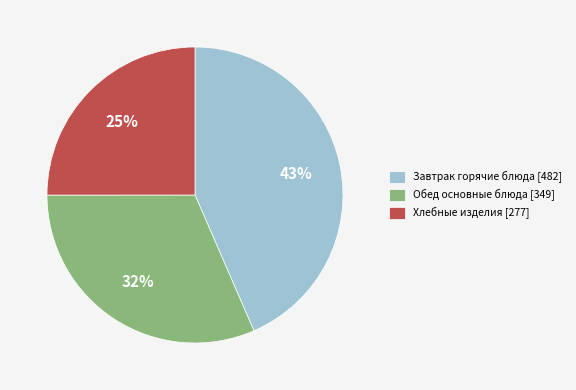

What percentage is the Хлебные изделия [277] slice, to the nearest percent?

25%